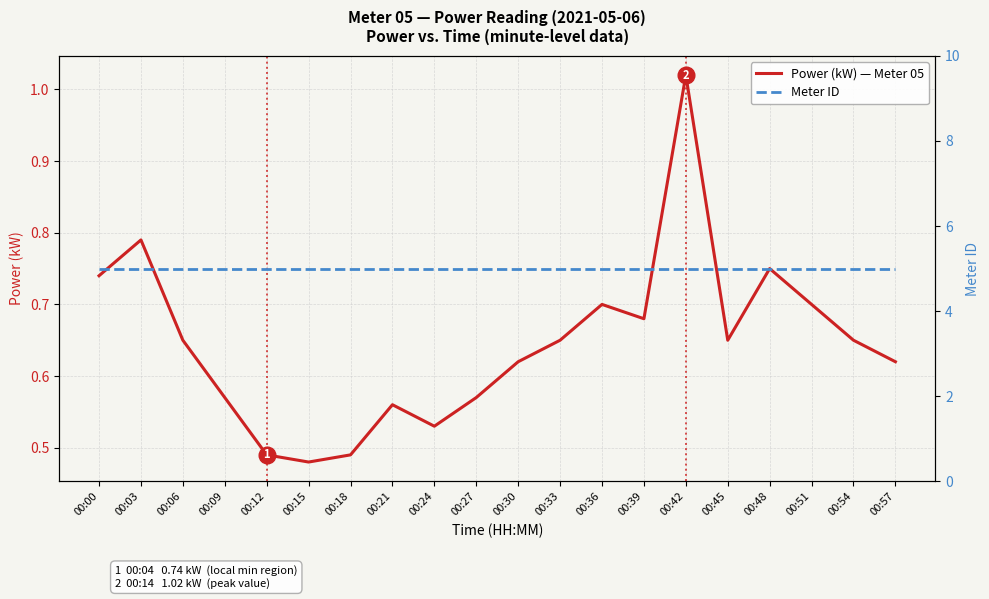

Between 00:00 and 00:57, which series saw the biggest shift?

Power (kW) — Meter 05